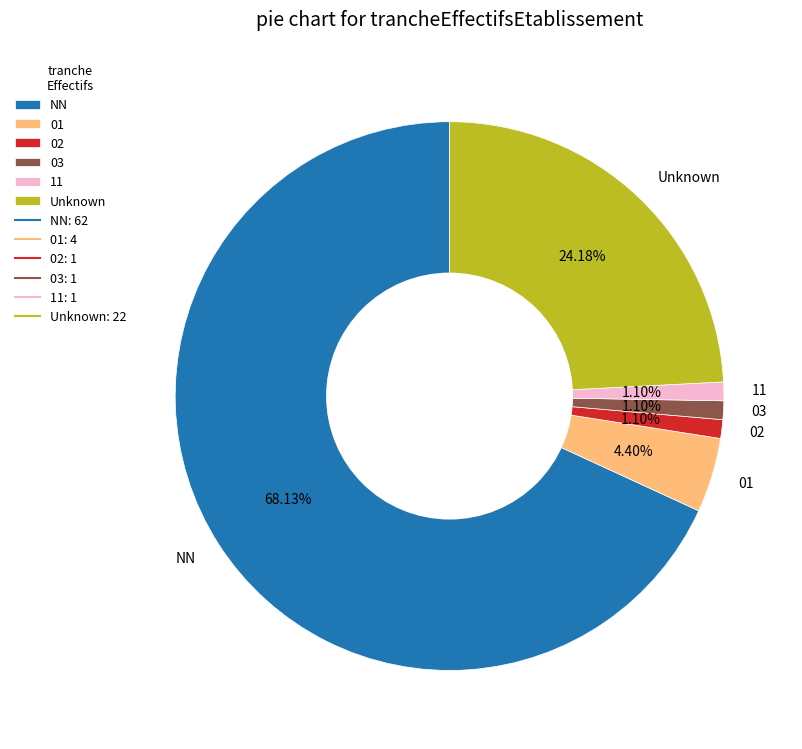

Is it true that 11 is 1% of the pie?

True